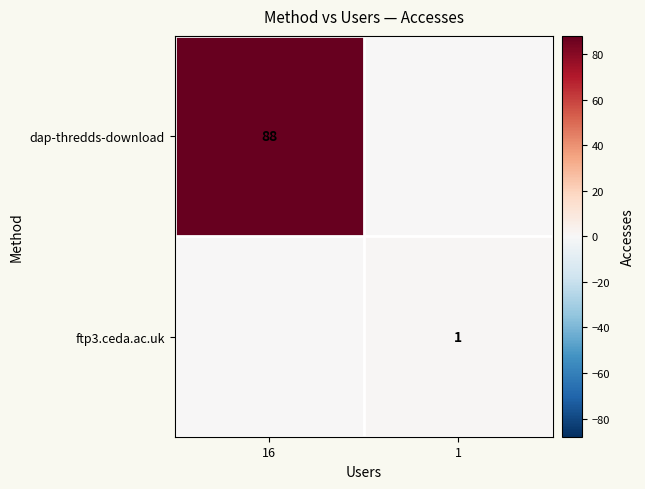

True or false: dap-thredds-download has a value of 137 at 16.

False